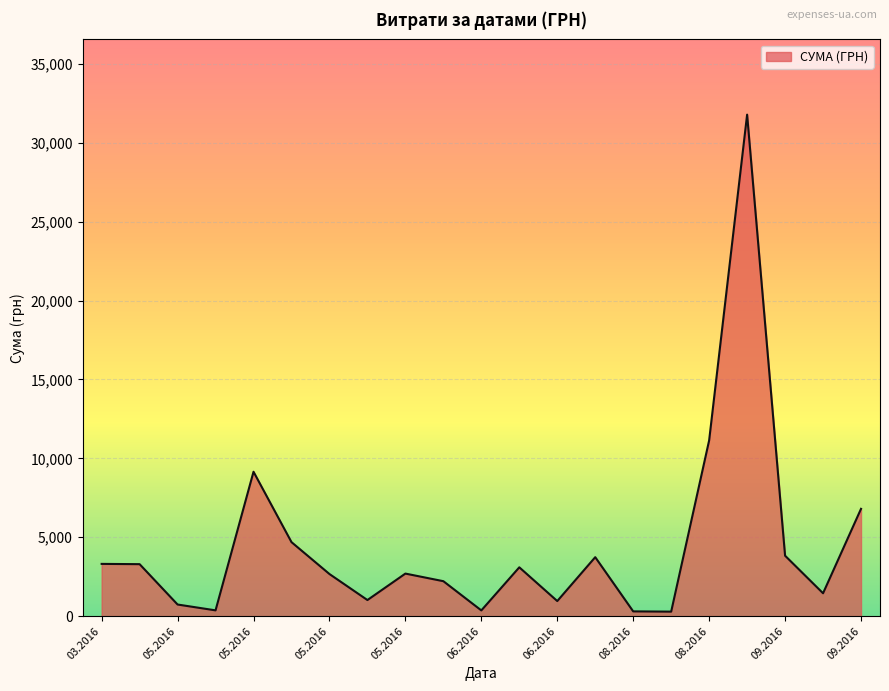

What is the maximum value shown in the chart?

31782.9